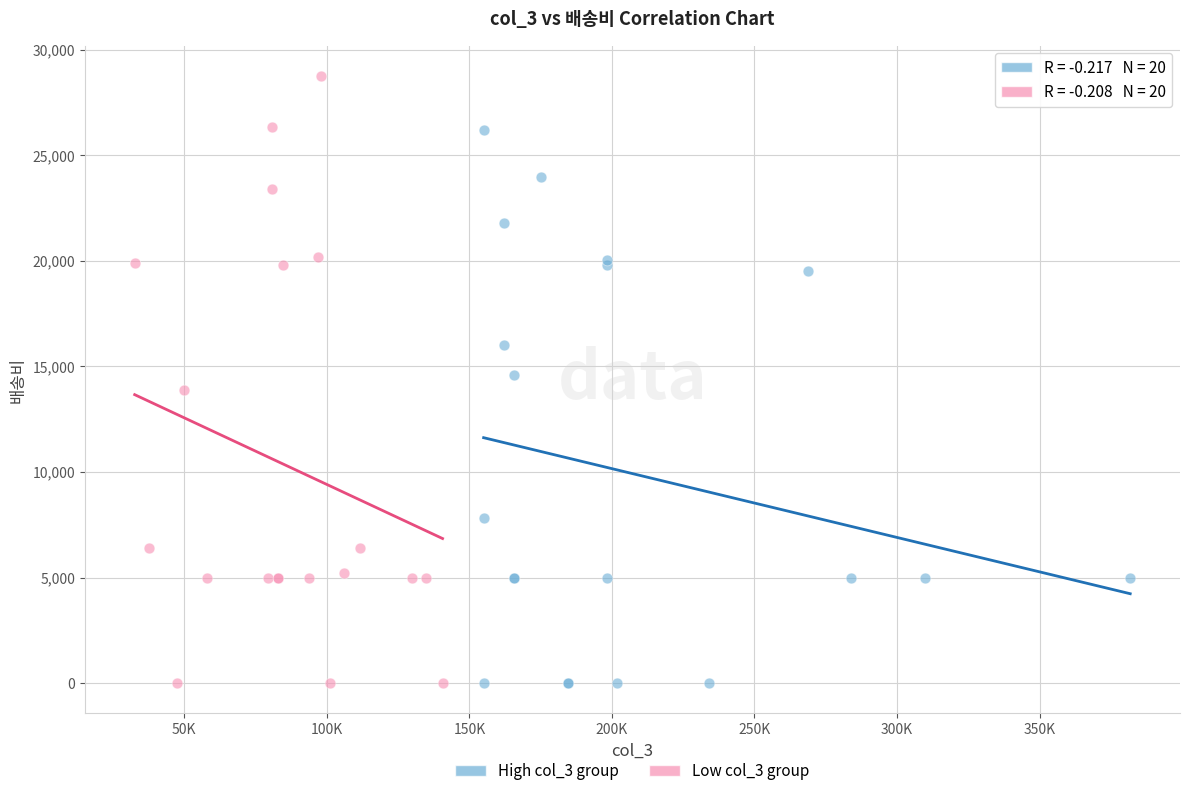

Which series contains the highest Y value?

Low col_3 group